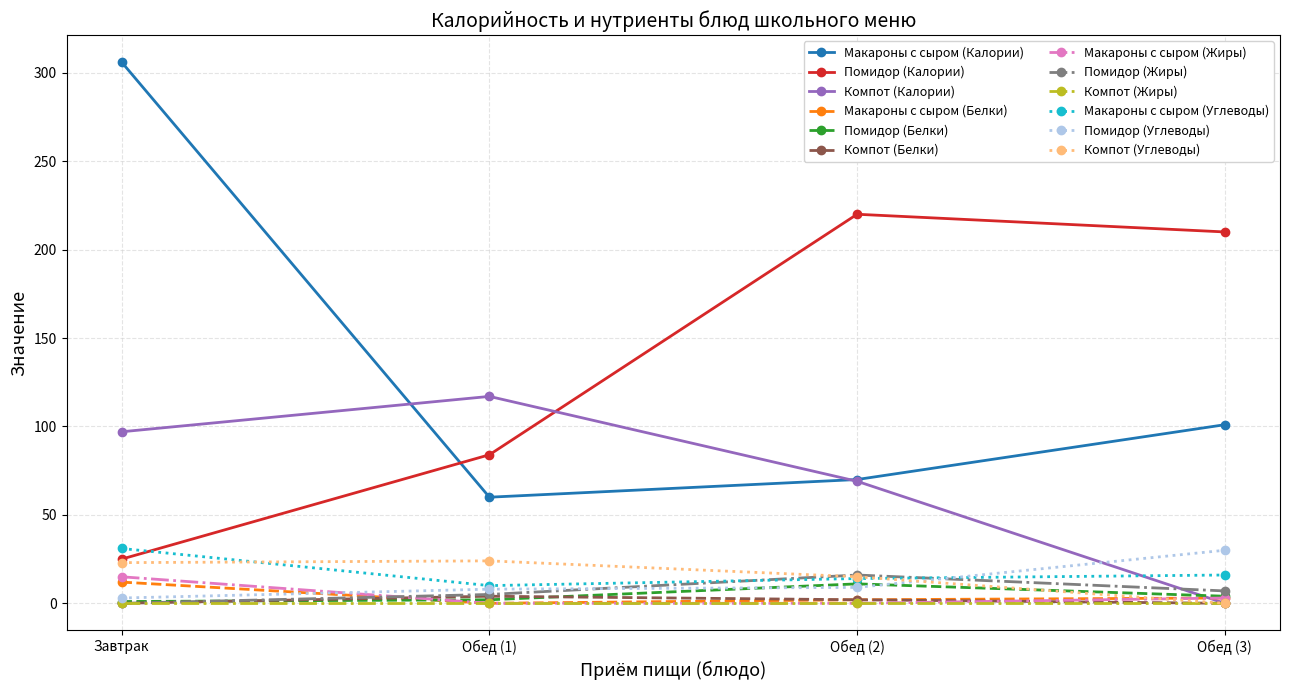

Does the chart have visible grid lines?

Yes